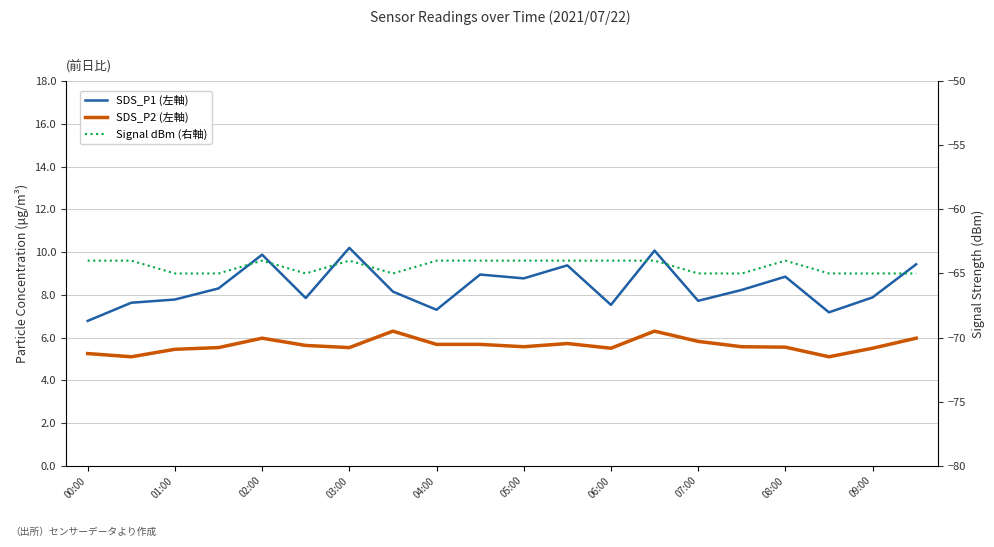

How many lines are shown in the chart?

3